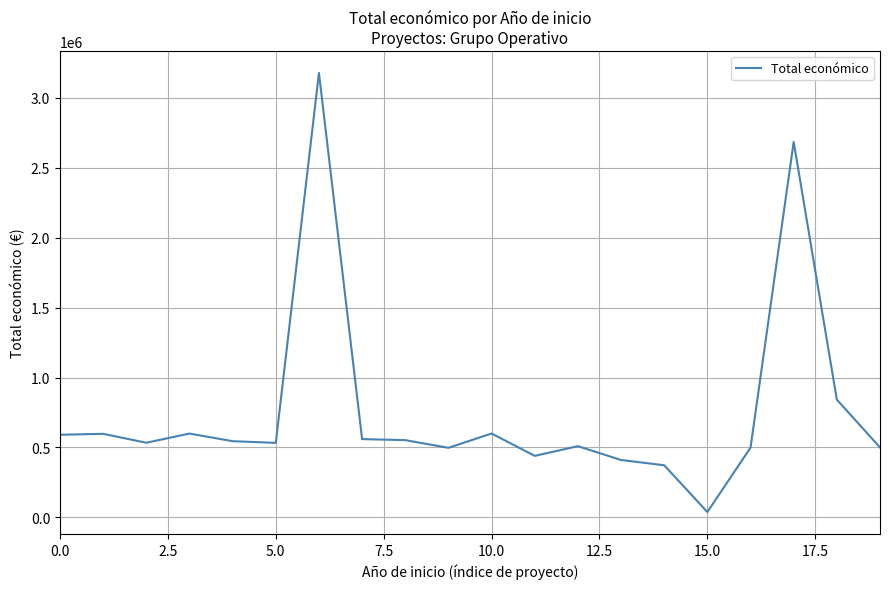

What is the difference between the maximum and minimum values?

3140672